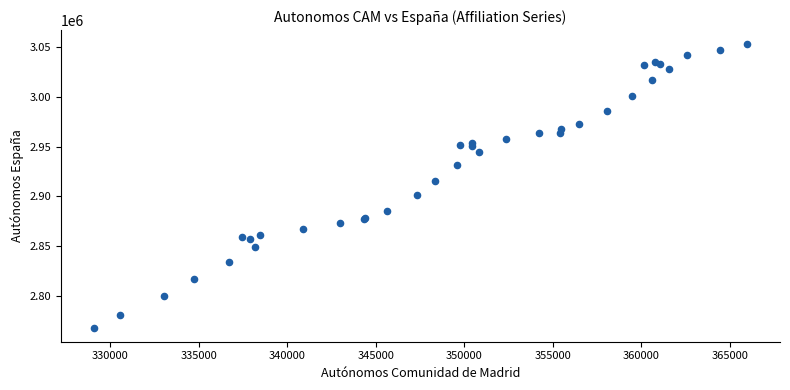

What Y value in the scatter plot is closest to 2910613?

2915861.0